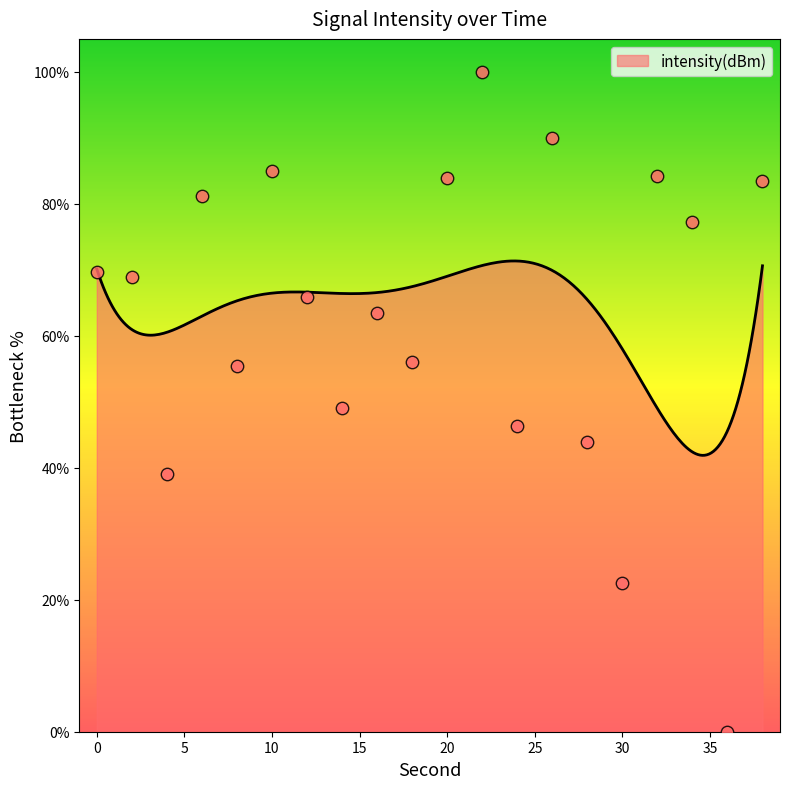

What is the change in value from 20 to 30?

-61.4